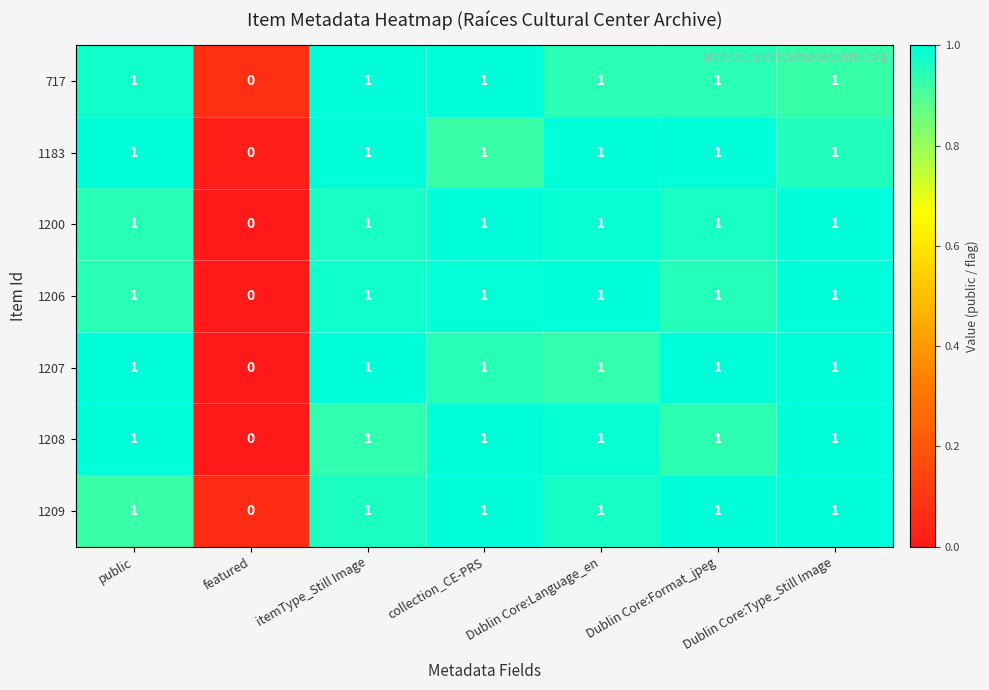

What is the total value across all series at public?

7